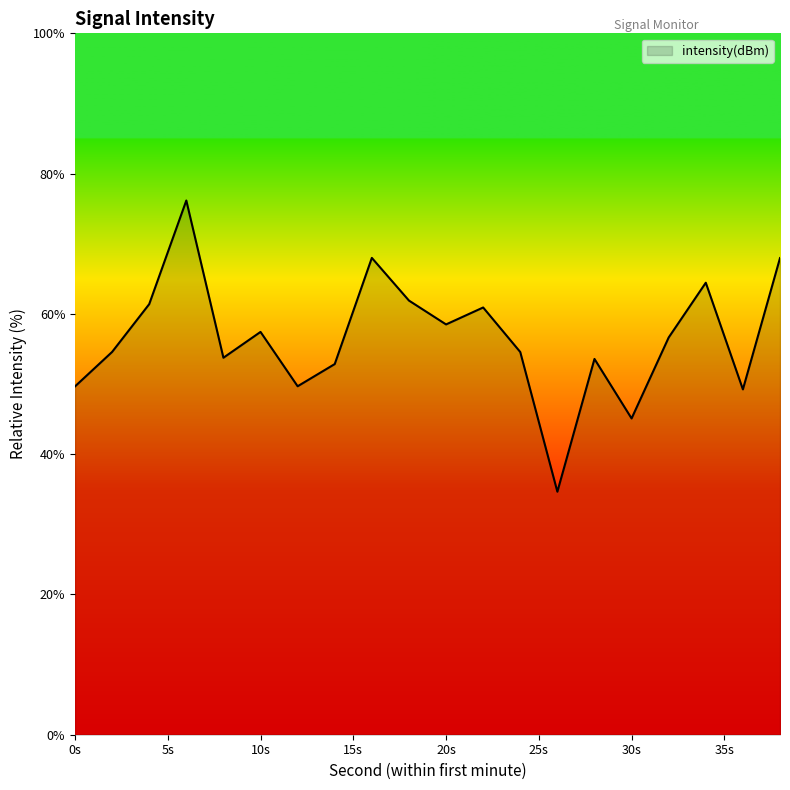

What is the smallest value displayed?

34.6